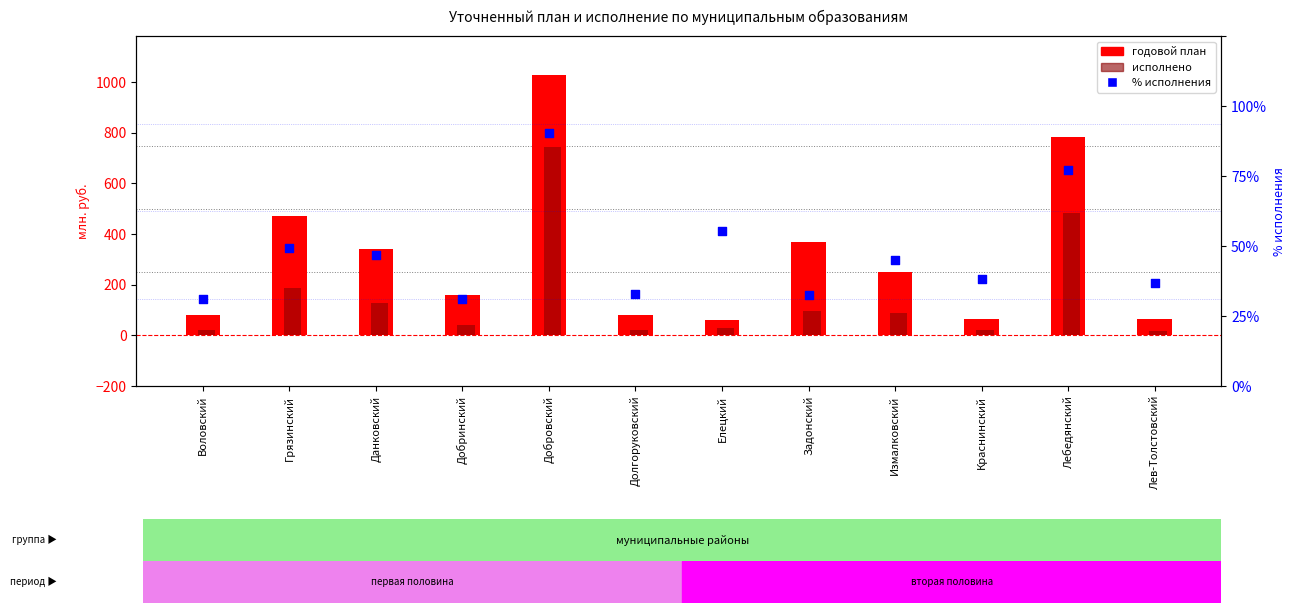

Which series contains the highest Y value?

годовой план